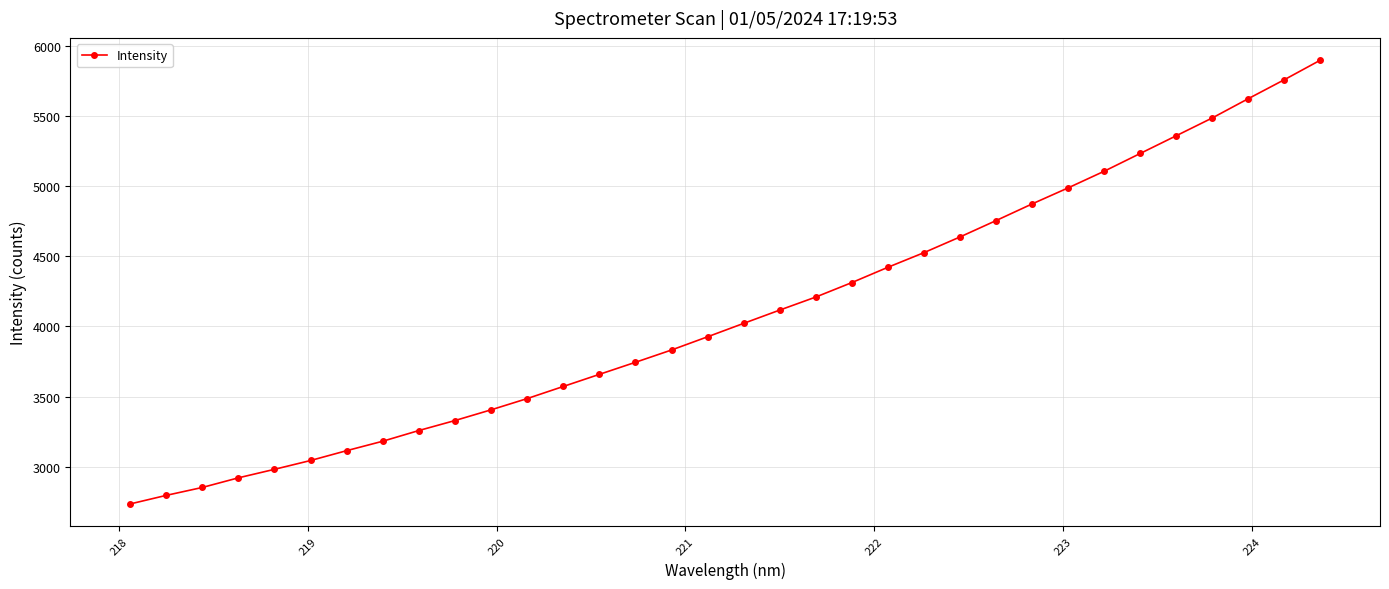

How many lines are shown in the chart?

1